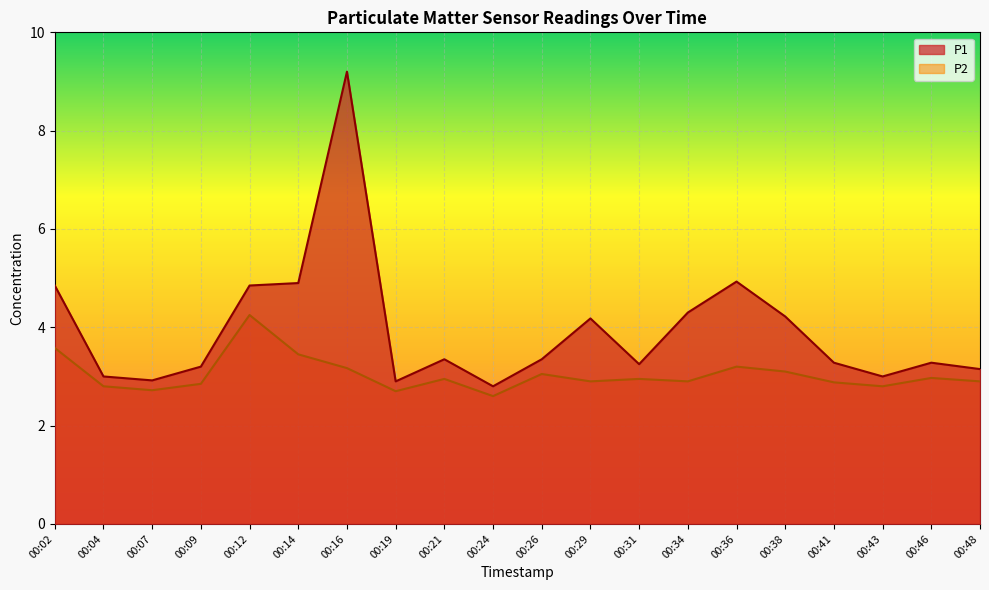

What is the minimum value shown in the chart?

2.6